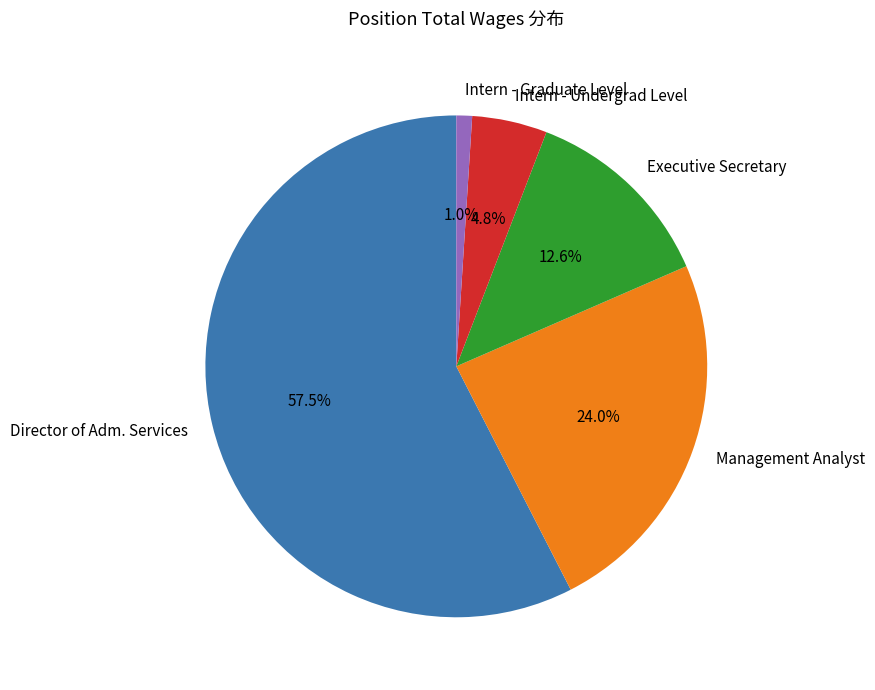

Which has a higher value, Intern - Undergrad Level or Intern - Graduate Level?

Intern - Undergrad Level